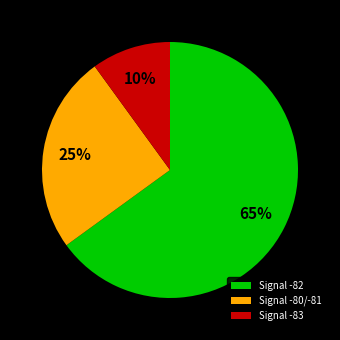

Does any single category account for the majority?

Yes